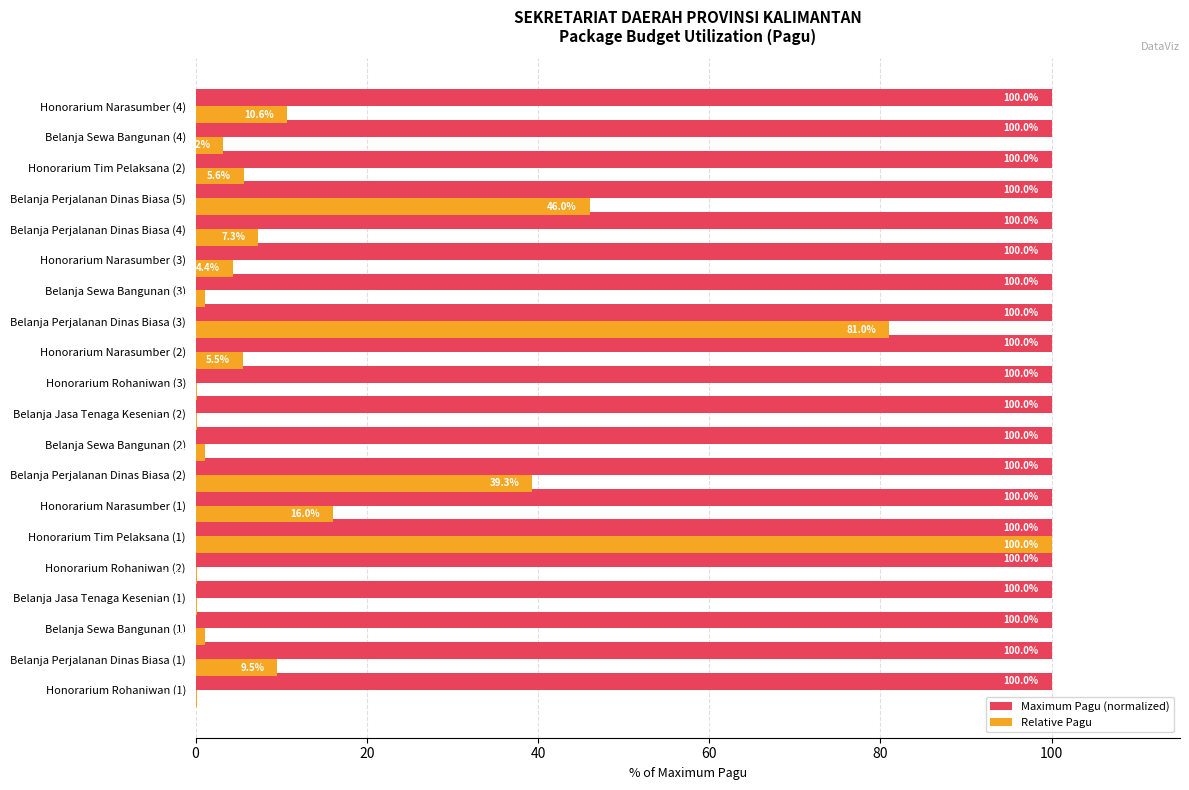

At which category is the sum across all series the highest?

Honorarium Tim Pelaksana (1)